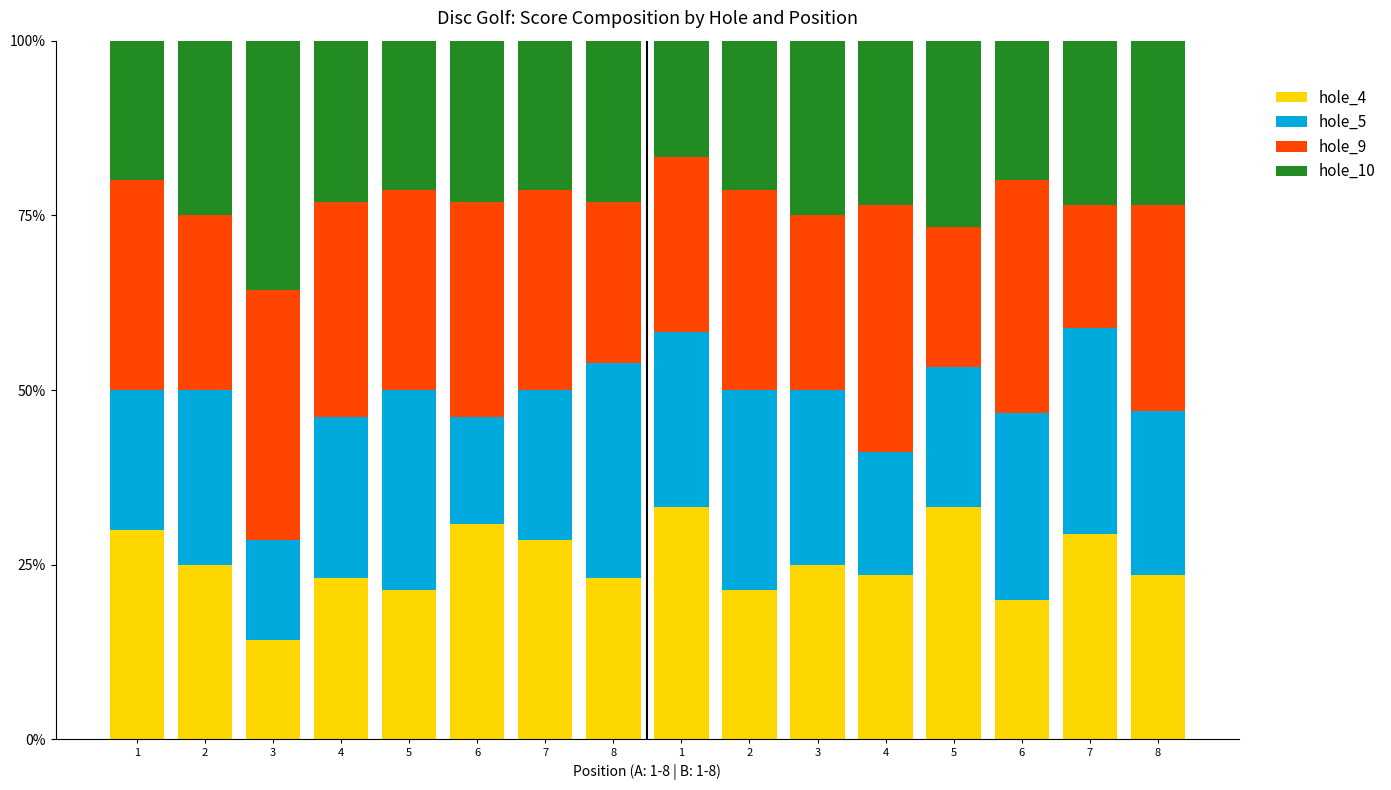

Count the number of categories in the chart.

16